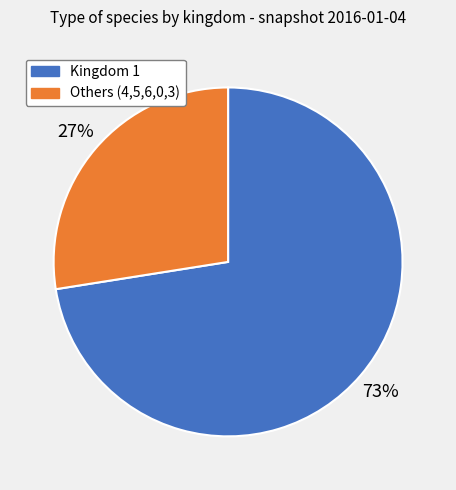

To the nearest percent, what is the average slice percentage?

50%